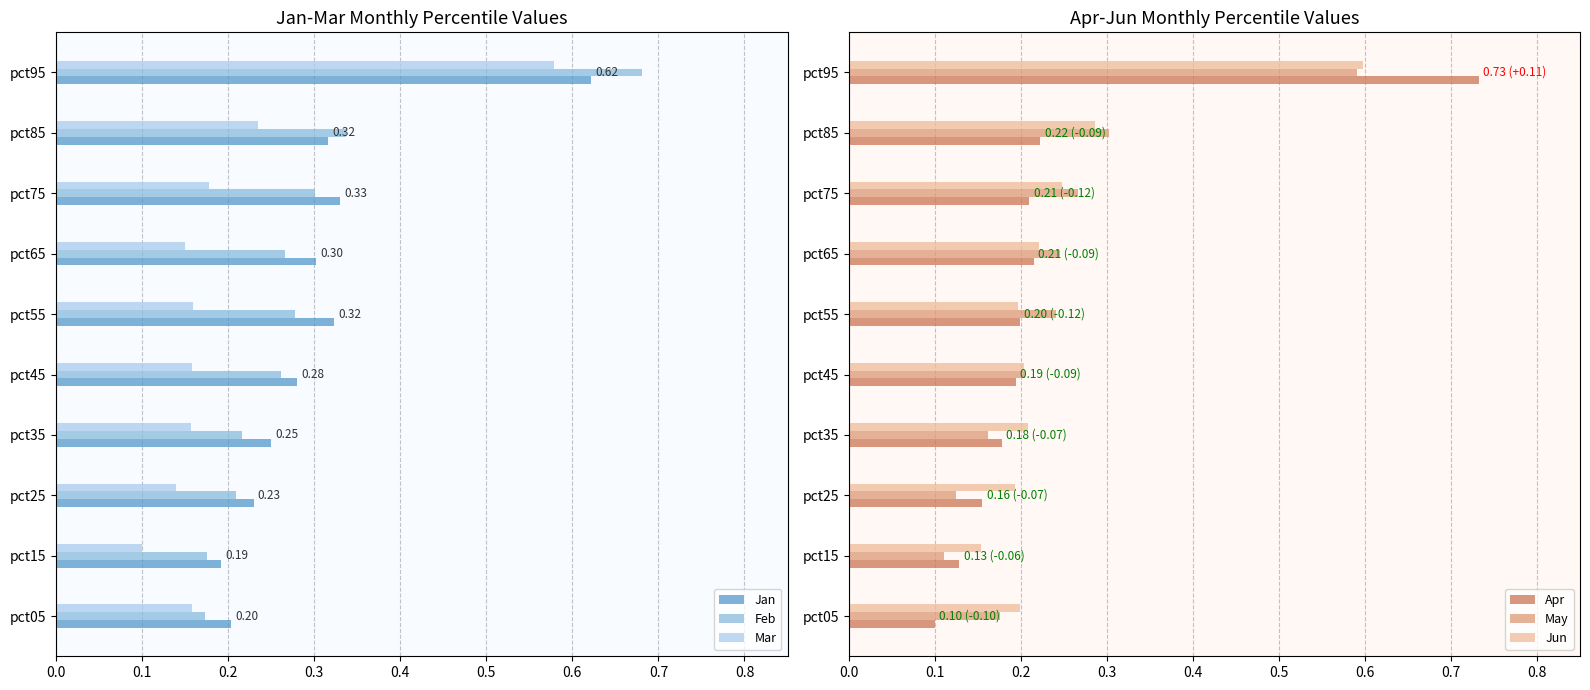

How many May values are between 0 and 1?

10